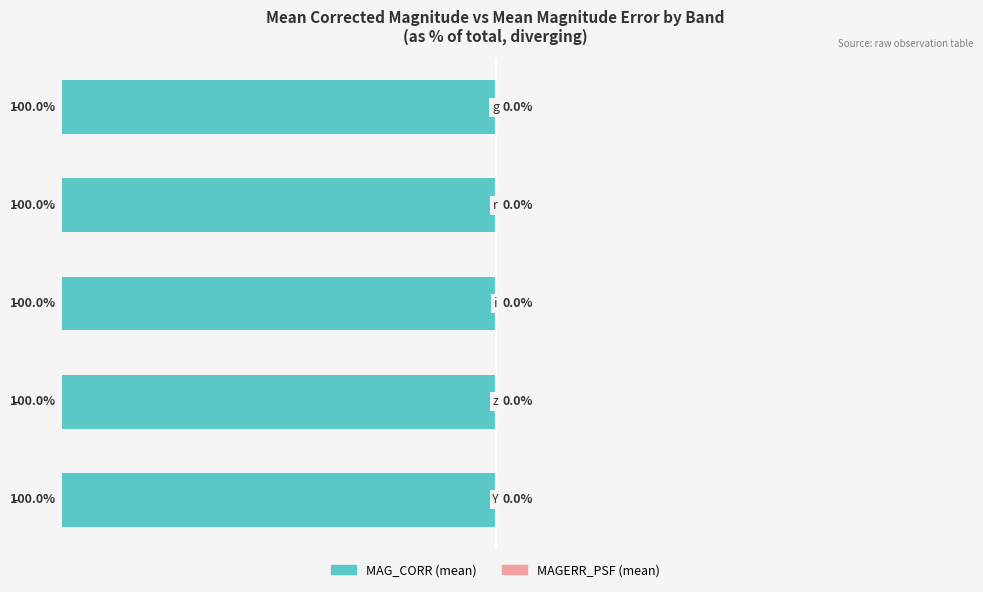

What are all the series names shown in the legend?

MAG_CORR (mean), MAGERR_PSF (mean)